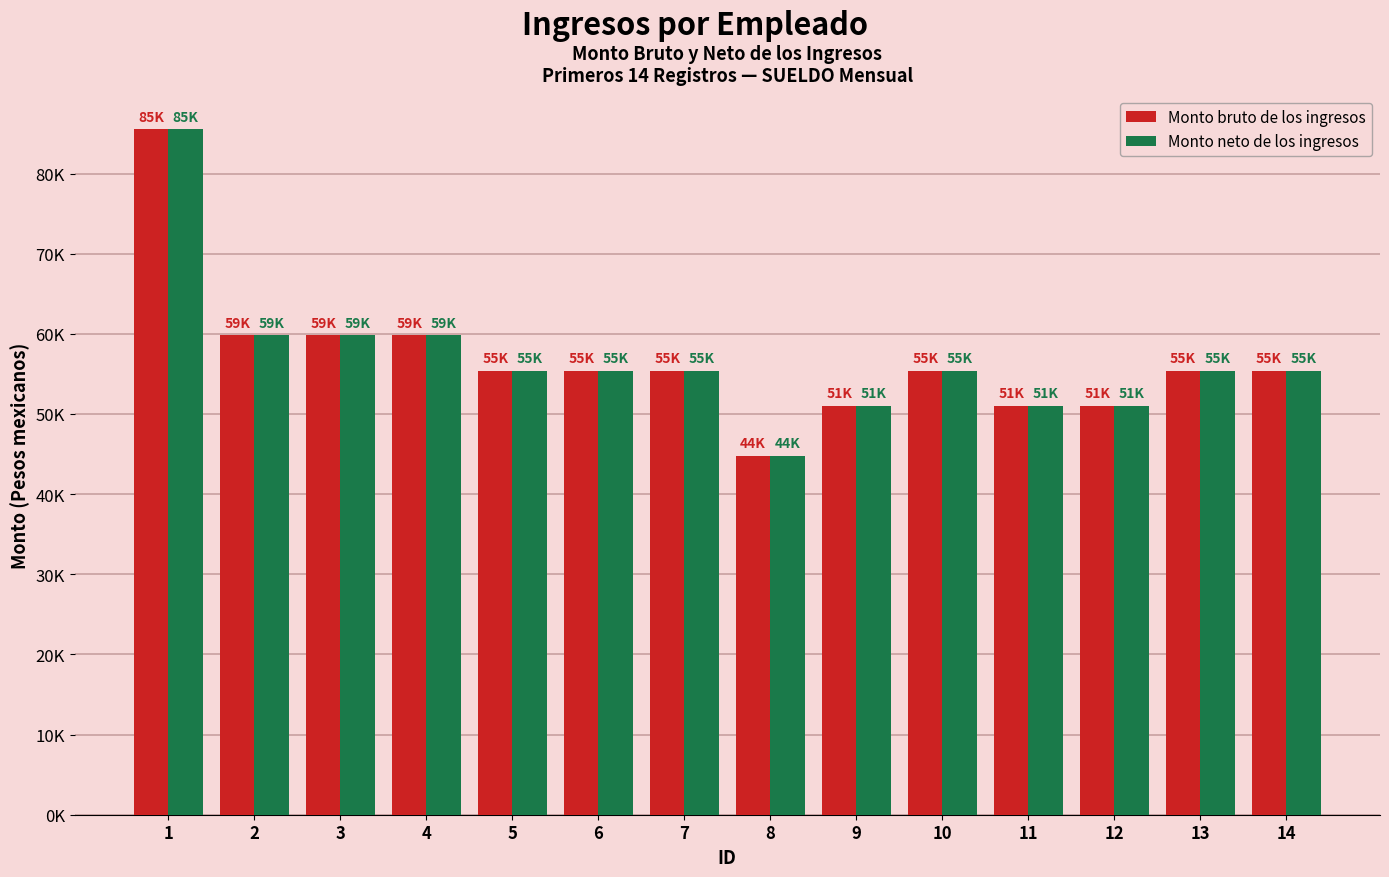

Does the chart contain any negative values?

No